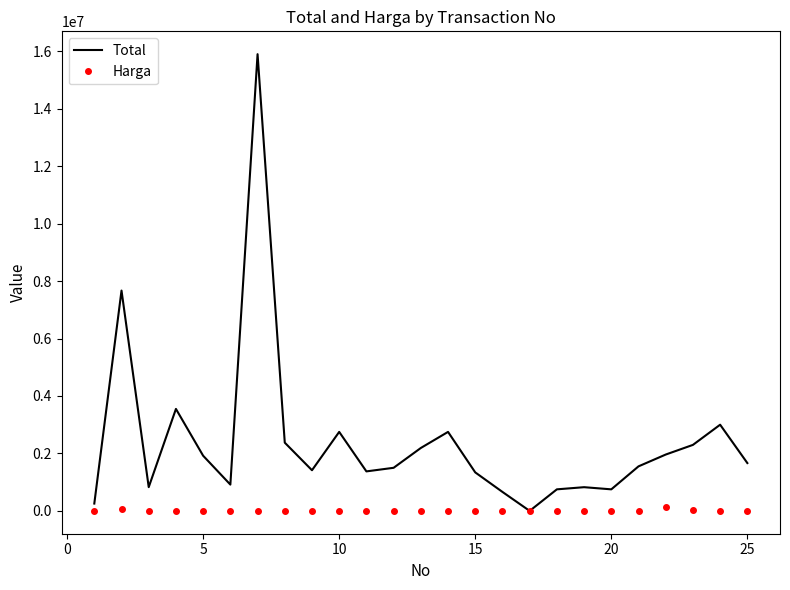

Which series has the widest spread of values?

Total